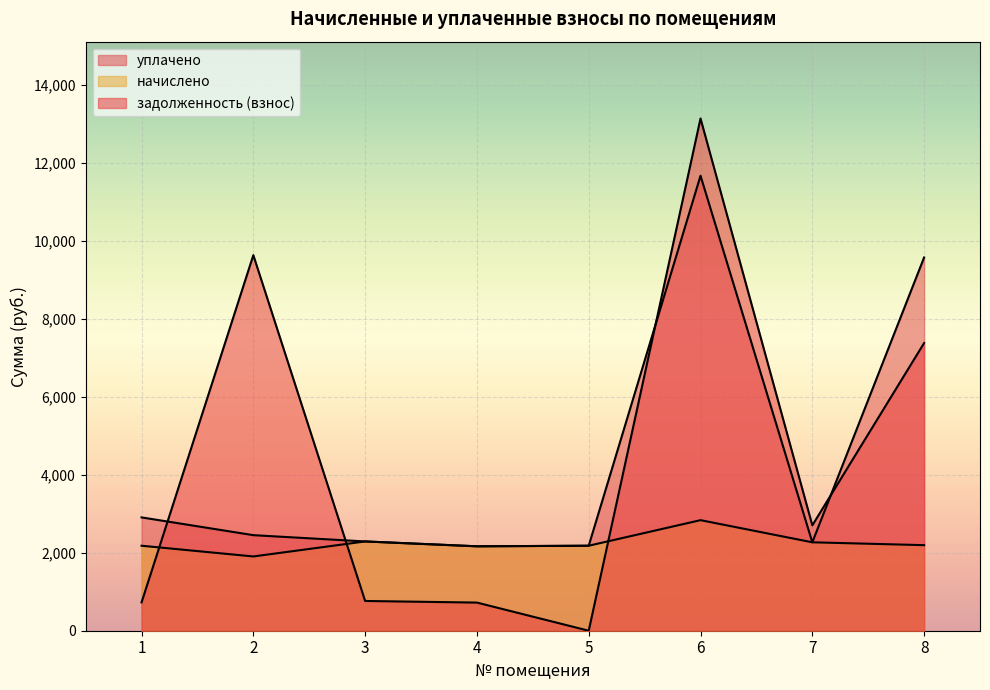

Which series has the largest range (max minus min)?

задолженность (взнос)